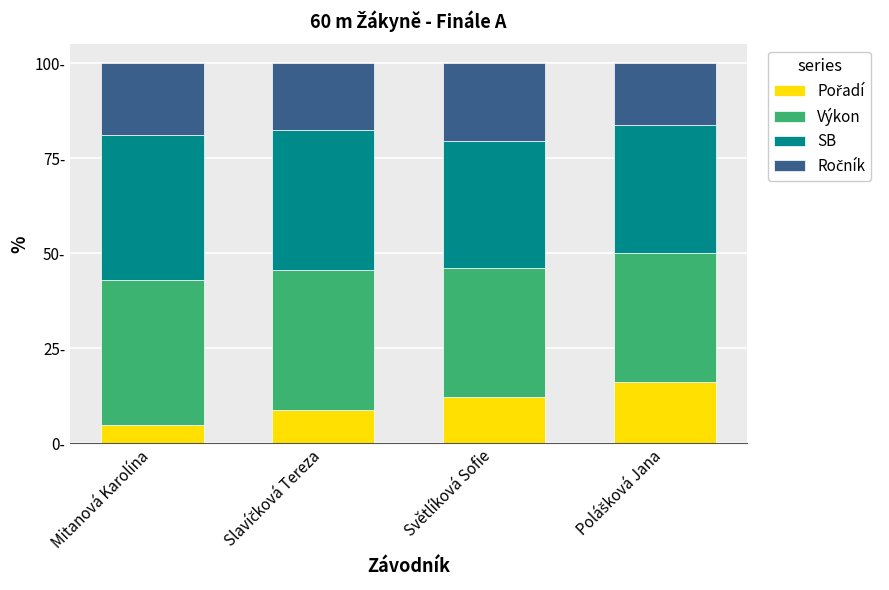

Does the chart contain any negative values?

No